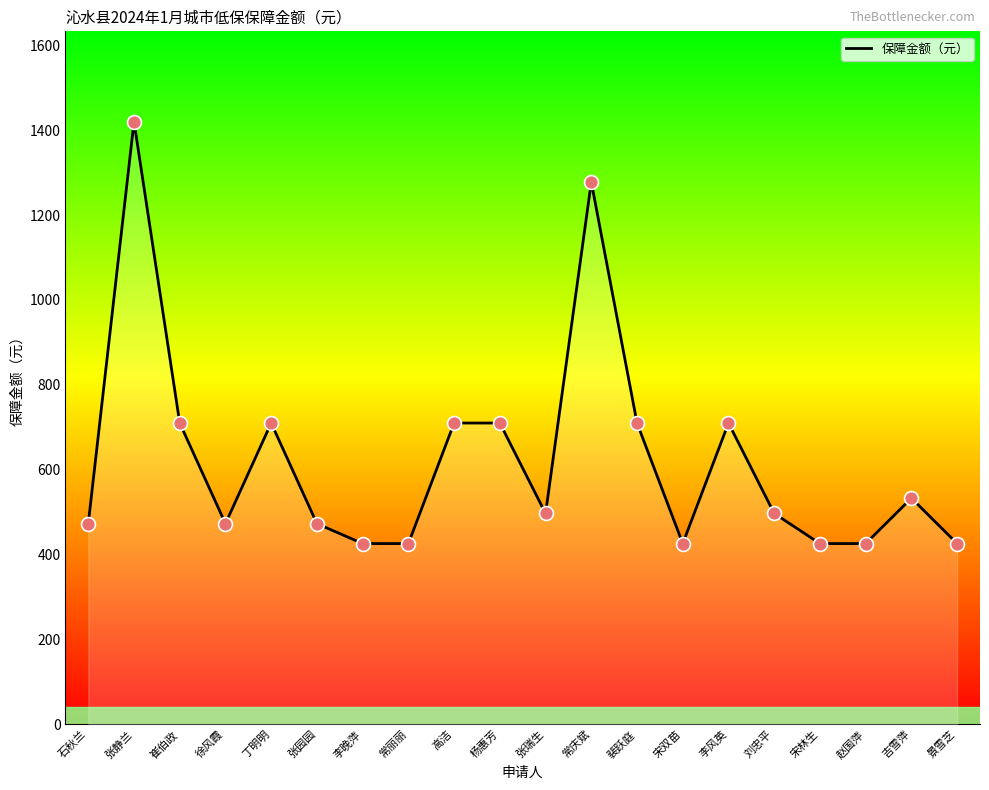

At which label does the data first exceed 497?

张静兰